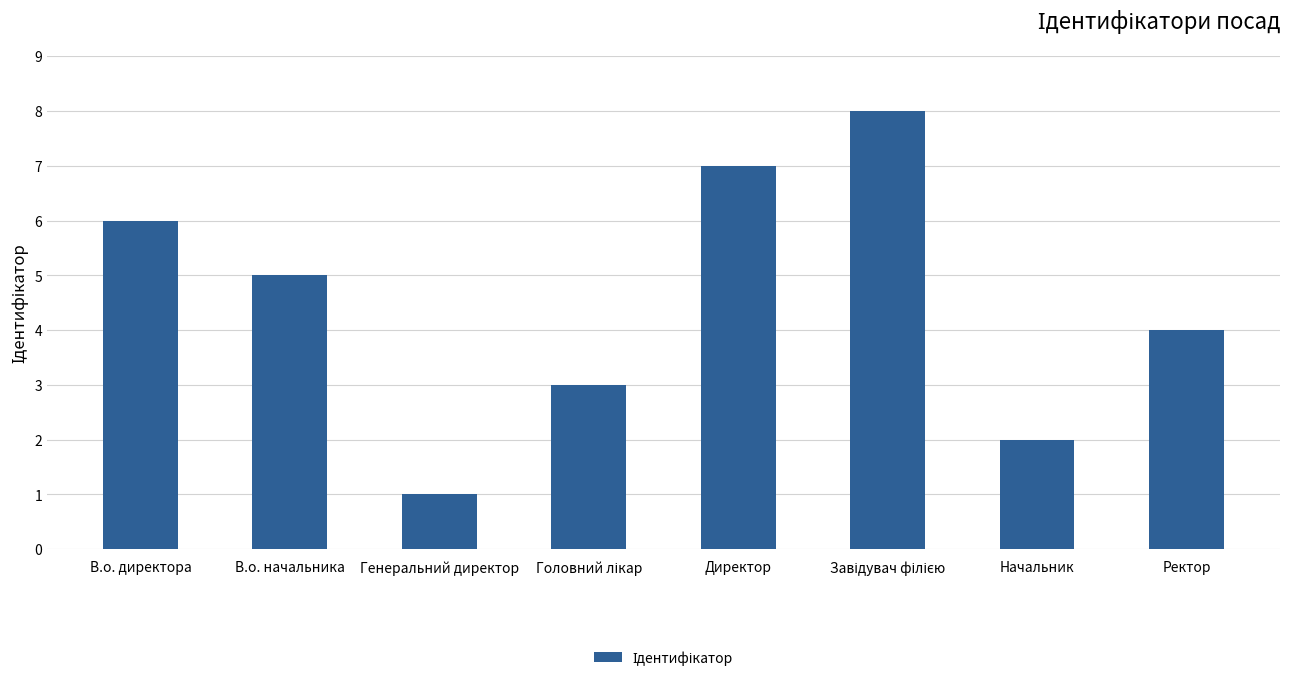

What is the maximum value shown in the chart?

8